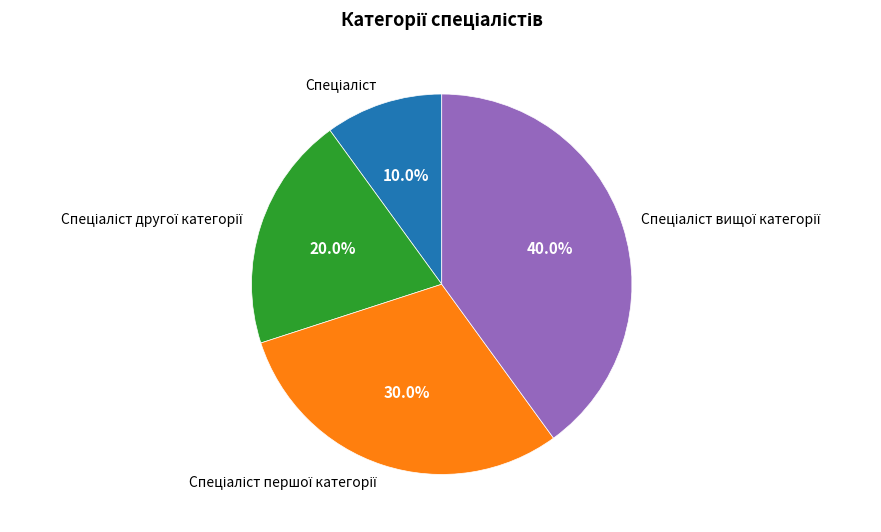

Is there any slice that represents more than half of the pie?

No